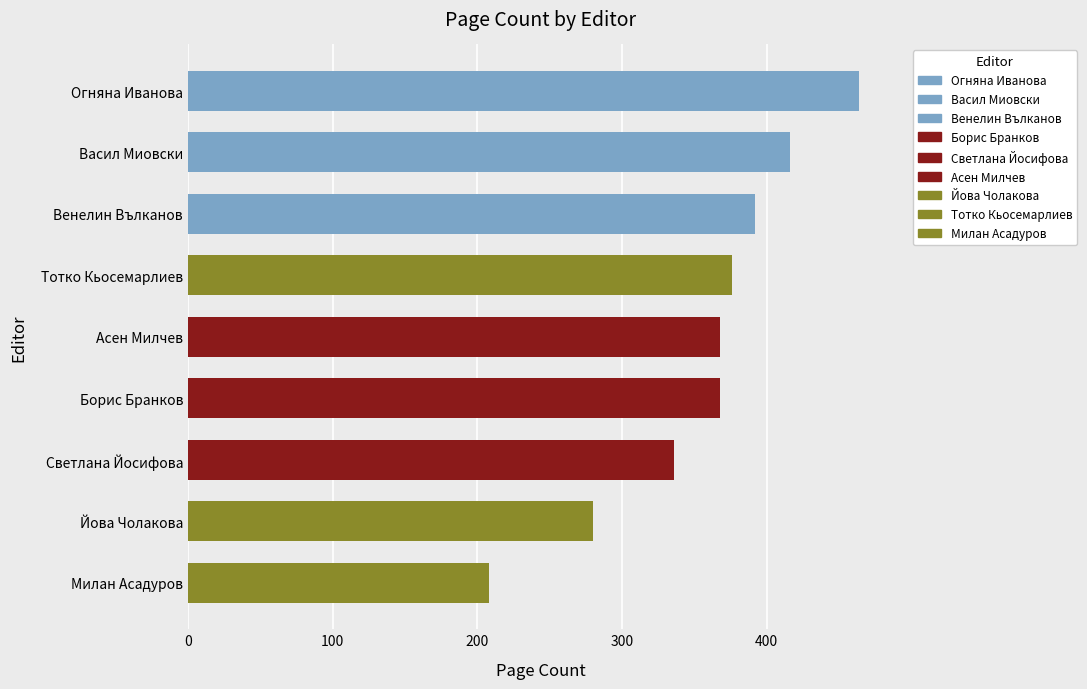

Between Васил Миовски and Йова Чолакова, which is larger?

Васил Миовски